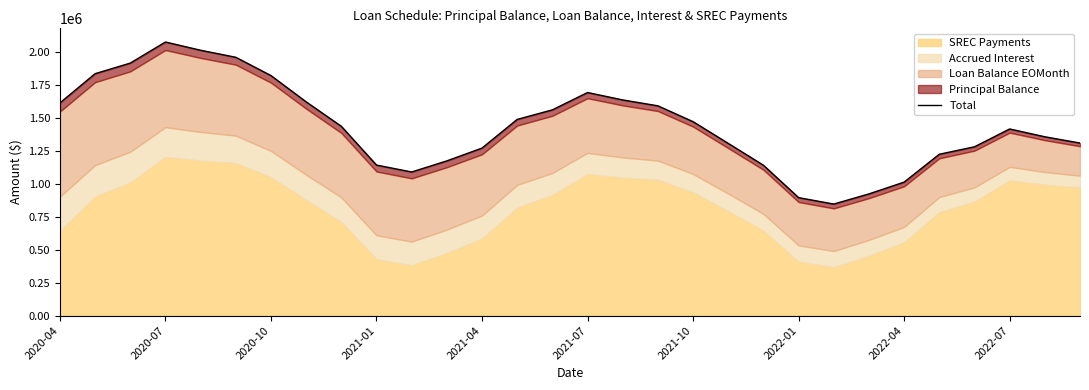

Where is the first local minimum?

10